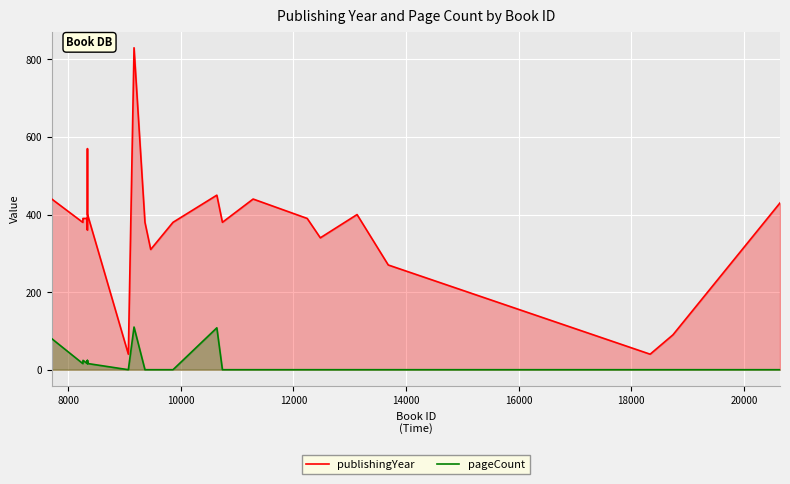

How many lines are shown in the chart?

2